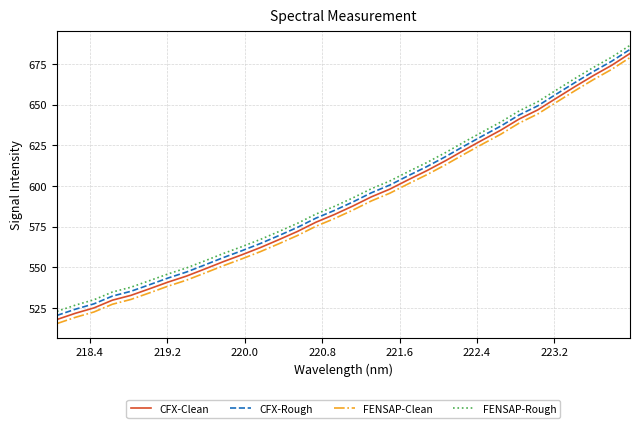

True or false: FENSAP-Rough and CFX-Clean cross at least once.

False